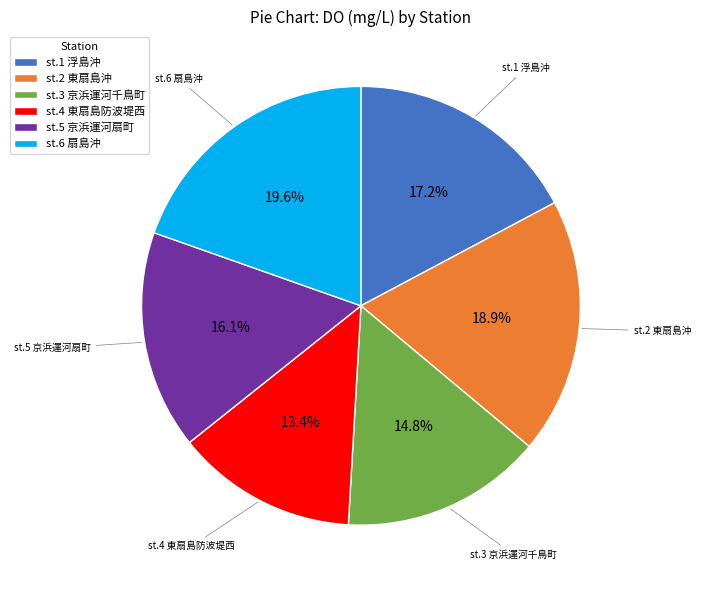

What is the total percentage of st.1 浮島沖 and st.2 東扇島沖?

36.1%